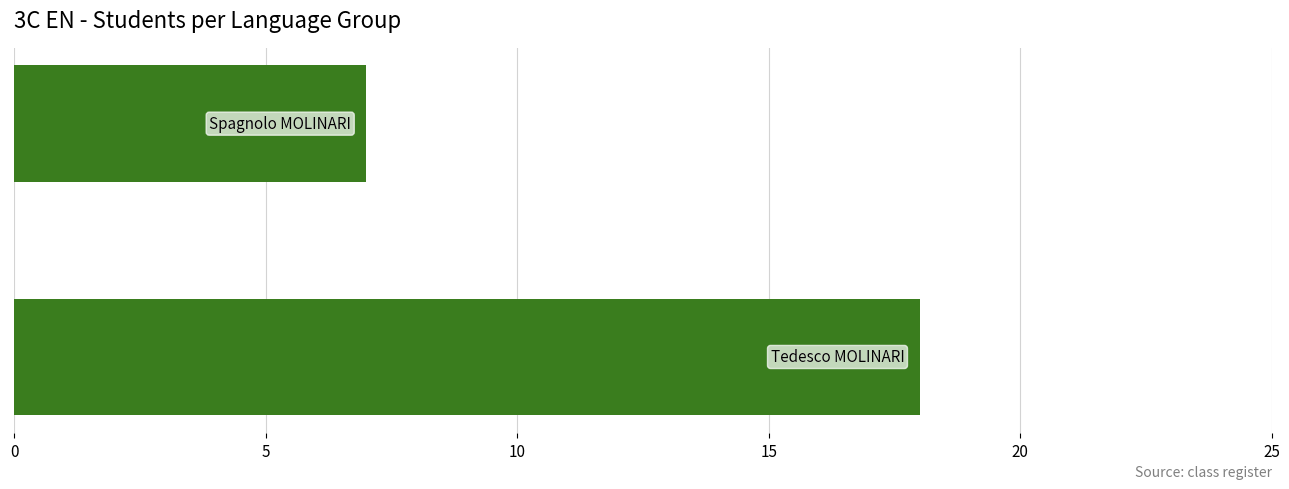

Are the bars horizontal?

Yes